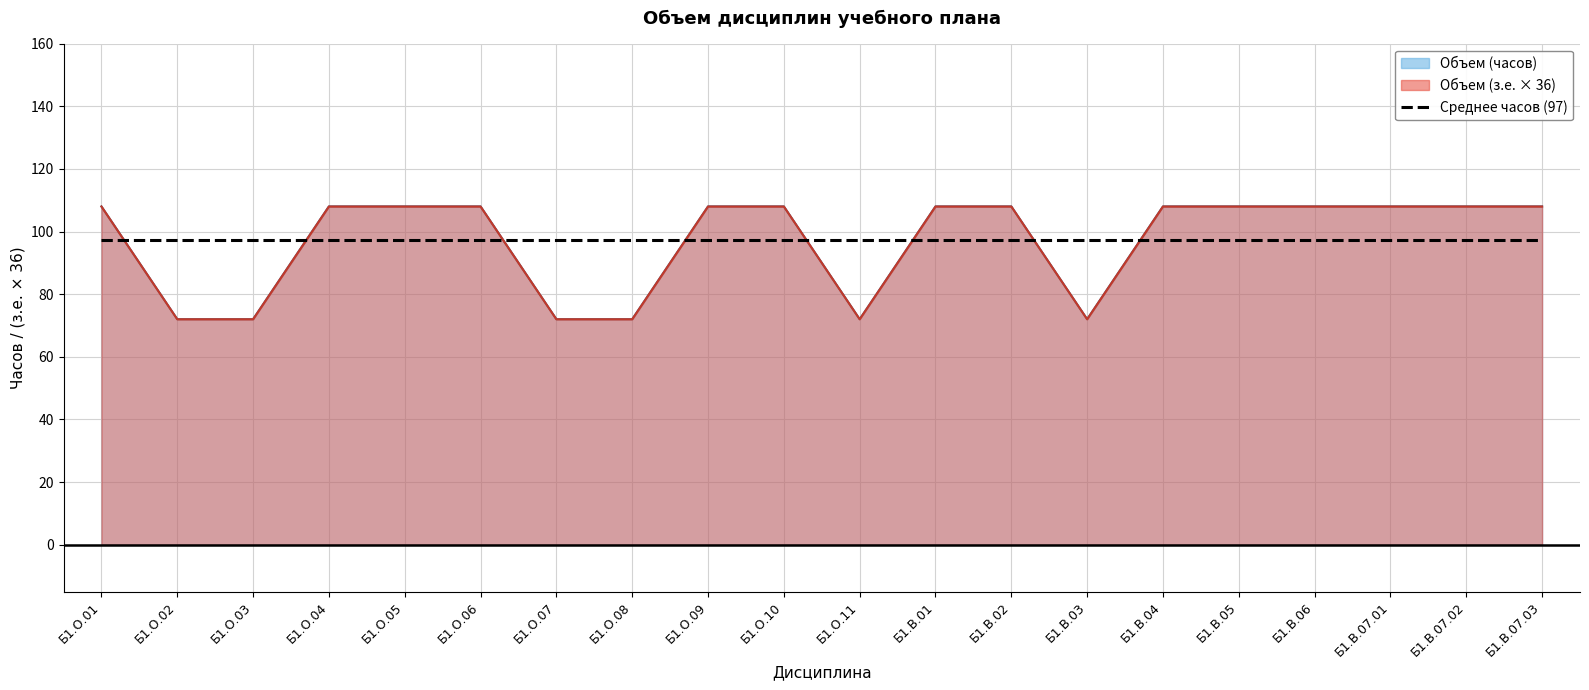

Reading right to left, what are all the values shown in this chart?

Объем (з.е.): Б1.В.07.03=108	Б1.В.07.02=108	Б1.В.07.01=108	Б1.В.06=108	Б1.В.05=108	Б1.В.04=108	Б1.В.03=72	Б1.В.02=108	Б1.В.01=108	Б1.О.11=72	Б1.О.10=108	Б1.О.09=108	Б1.О.08=72	Б1.О.07=72	Б1.О.06=108	Б1.О.05=108	Б1.О.04=108	Б1.О.03=72	Б1.О.02=72	Б1.О.01=108
Объем (часов): Б1.В.07.03=108	Б1.В.07.02=108	Б1.В.07.01=108	Б1.В.06=108	Б1.В.05=108	Б1.В.04=108	Б1.В.03=72	Б1.В.02=108	Б1.В.01=108	Б1.О.11=72	Б1.О.10=108	Б1.О.09=108	Б1.О.08=72	Б1.О.07=72	Б1.О.06=108	Б1.О.05=108	Б1.О.04=108	Б1.О.03=72	Б1.О.02=72	Б1.О.01=108